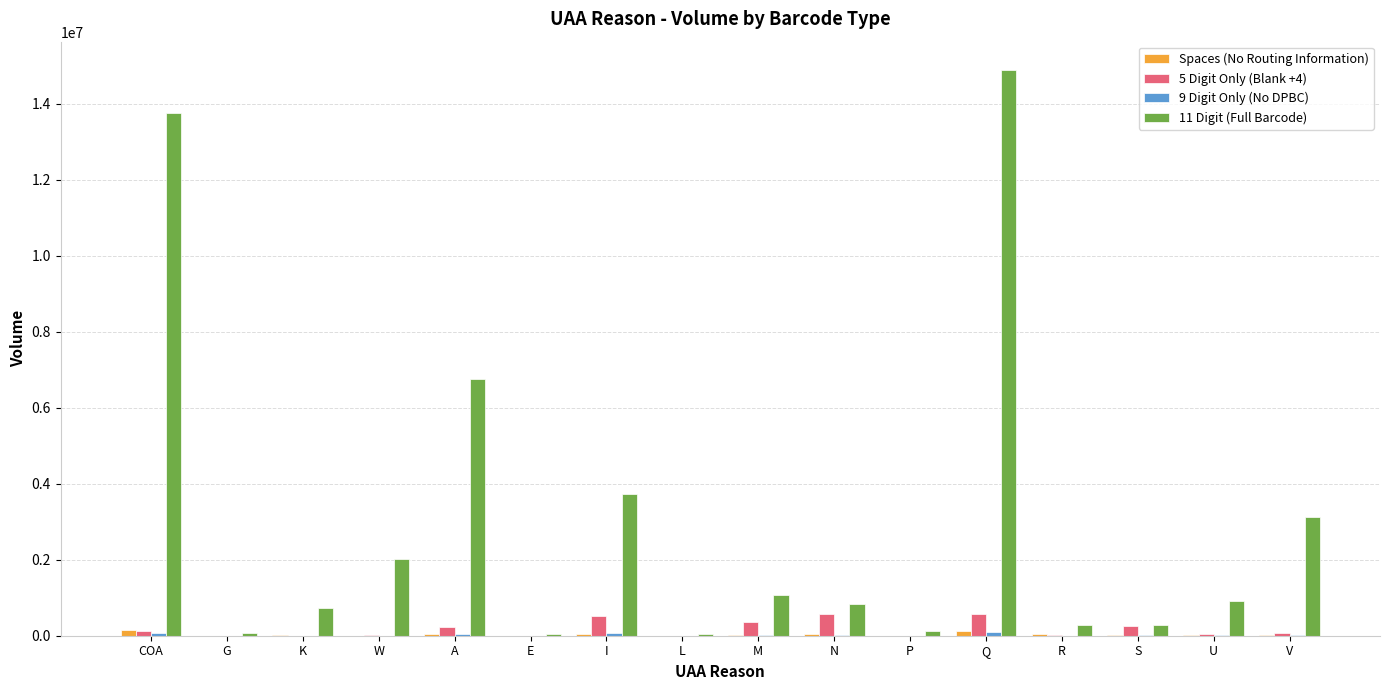

How many distinct data groups are displayed?

4